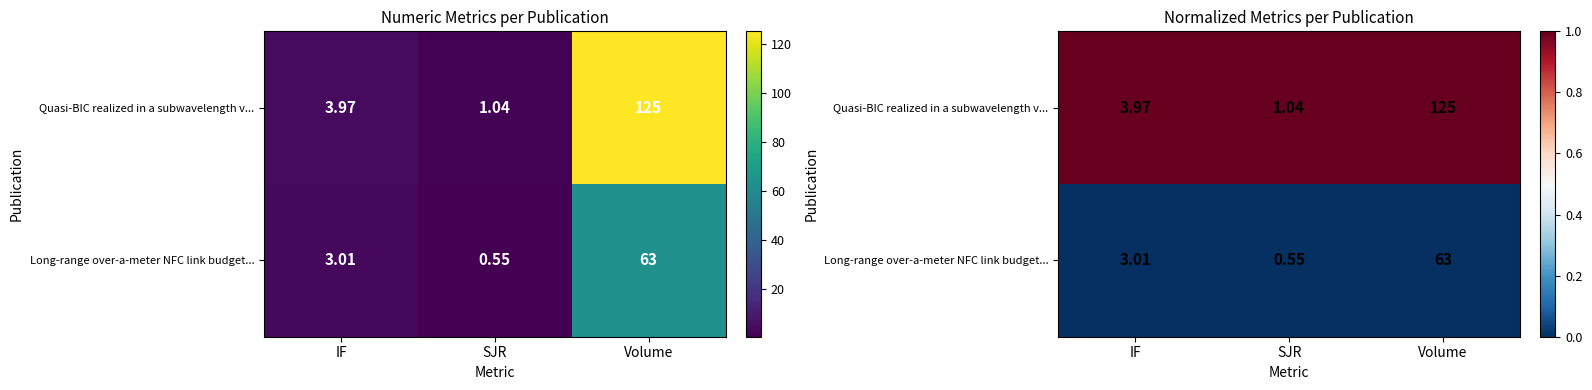

Which category has the lowest value across all series?

IF